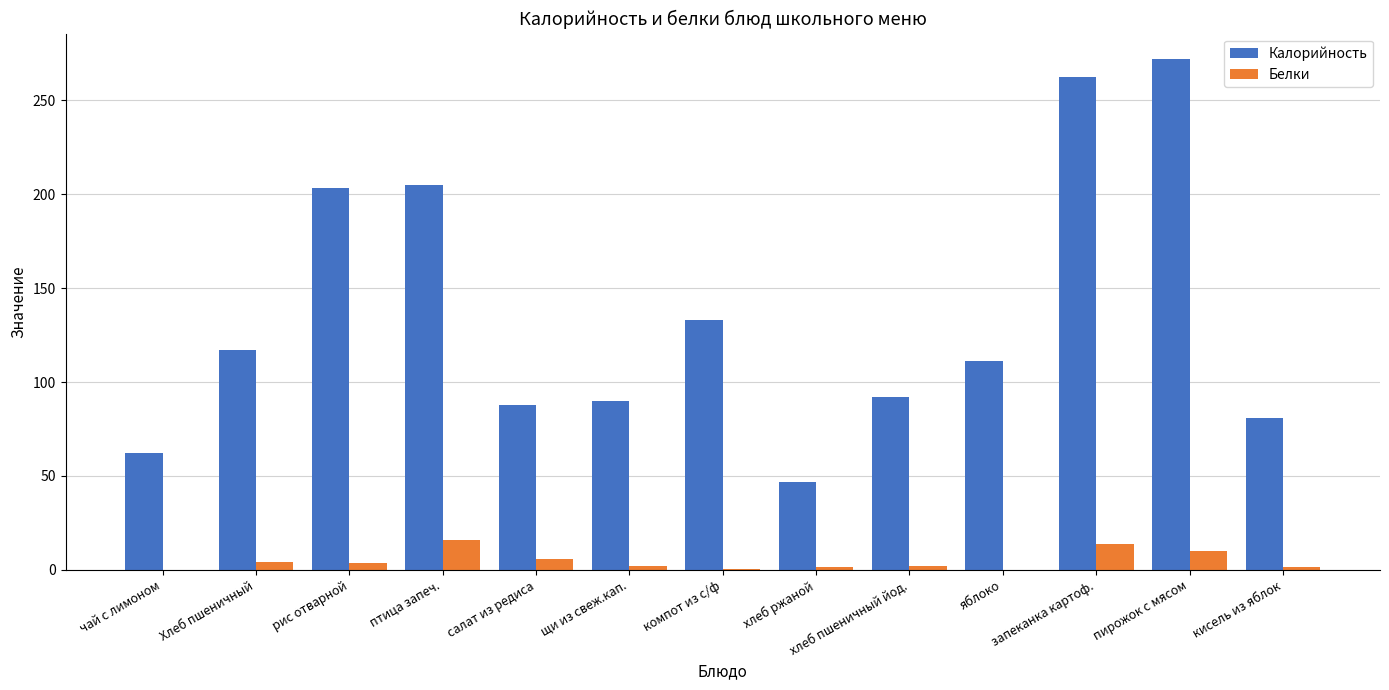

What is the greatest value displayed?

272.0